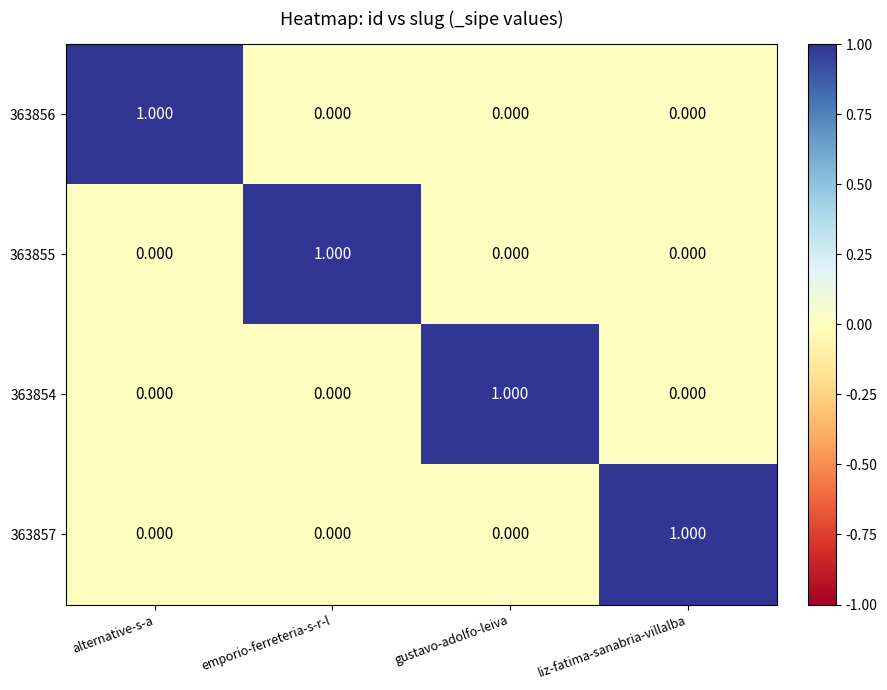

Is the value of 363854 at liz-fatima-sanabria-villalba greater than the value of 363855 at emporio-ferreteria-s-r-l?

No